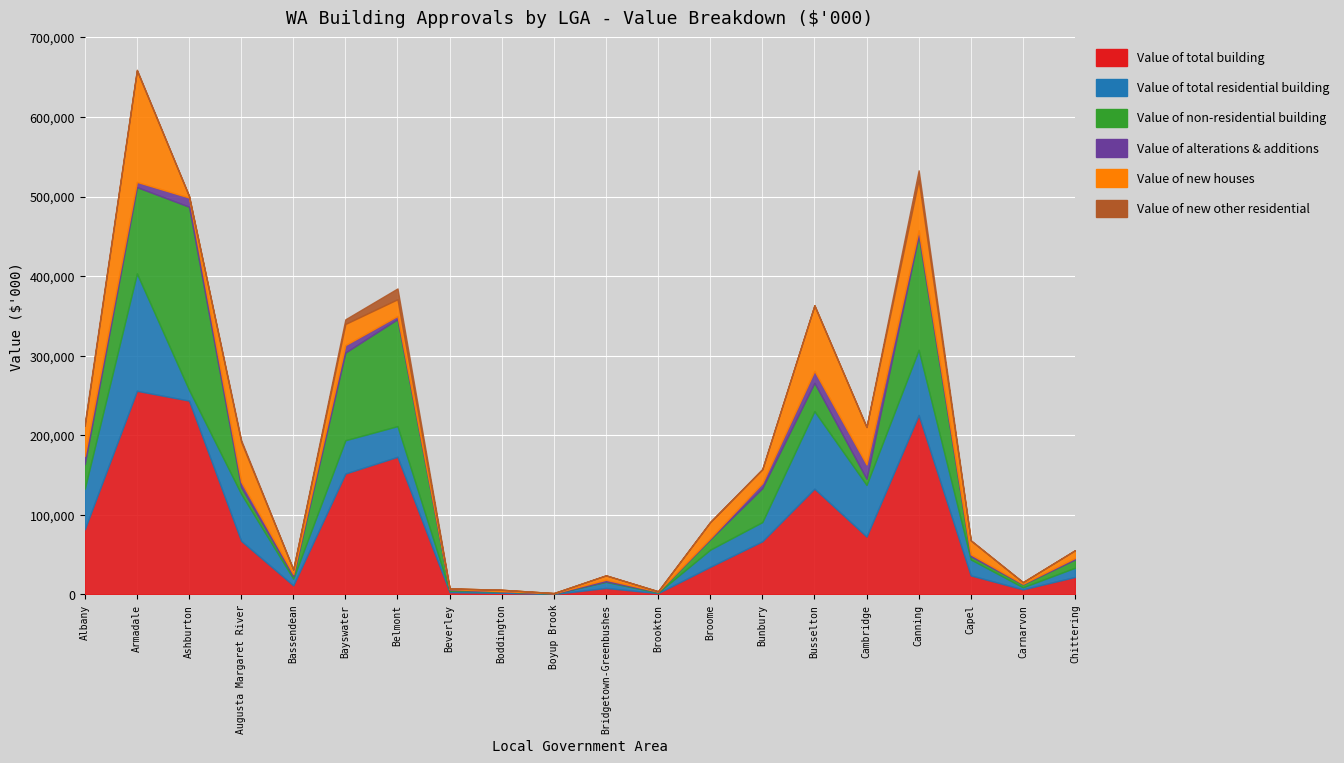

Reading left to right, transcribe all the data shown in this chart.

Value of total building: 81959.1	255910.9	243580.0	67459.3	11462.3	151969.6	172984.9	2936.7	2047.8	582.3	8214.7	1649.5	34732.3	66818.0	132956.8	72729.2	225511.7	23950.5	6405.5	21982.9
Value of total residential building: 50988.2	147496.4	13511.9	59069.7	8473.4	41818.9	38543.2	1752.8	1810.8	582.3	7575.6	736.0	21569.8	24166.0	97380.0	64939.2	81907.2	20061.4	2639.2	11604.2
Value of non-residential building: 30970.9	108414.5	230068.1	8389.6	2988.9	110150.8	134441.7	1183.9	237.0	0.0	639.1	913.5	13162.5	42652.0	35576.8	7790.0	143604.5	3889.1	3766.4	10378.7
Value of alterations & additions: 10180.3	6595.0	11575.0	6726.0	2645.2	9402.2	4025.6	845.1	80.0	408.3	2075.7	340.0	1212.7	6259.7	15057.8	17921.7	6525.8	2456.7	659.2	1921.3
Value of new houses: 37890.1	140021.4	1936.9	50383.4	5828.2	26529.5	20955.7	907.7	1730.7	174.0	5499.9	396.0	20357.1	17197.9	82322.1	47017.5	63627.6	17604.8	1980.0	9682.9
Value of new other residential: 2917.9	880.0	0.0	1960.4	0.0	5887.2	13562.0	0.0	0.0	0.0	0.0	0.0	0.0	708.4	0.0	0.0	11753.9	0.0	0.0	0.0